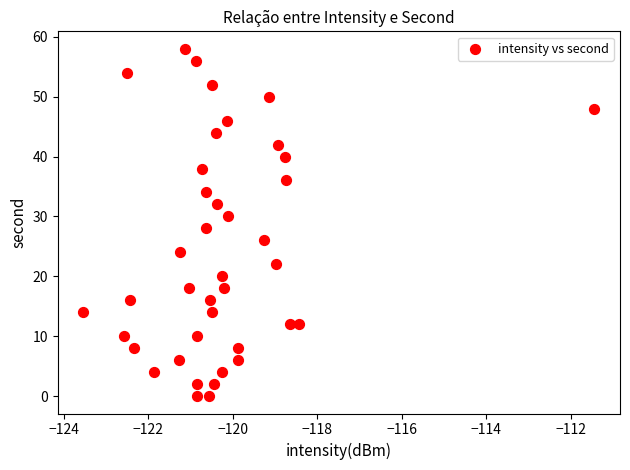

What is the range of Y values (max minus min)?

58